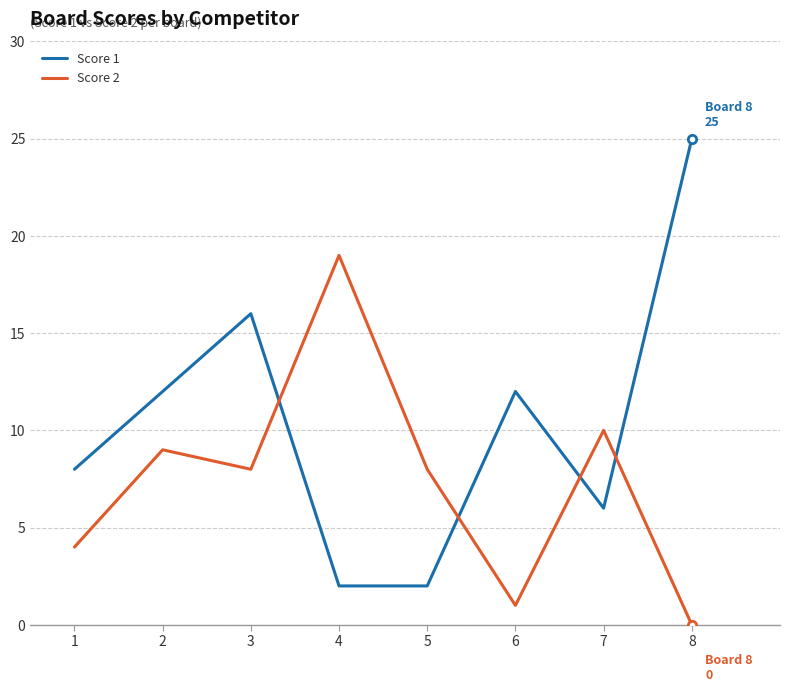

At which category is the sum across all series the highest?

8